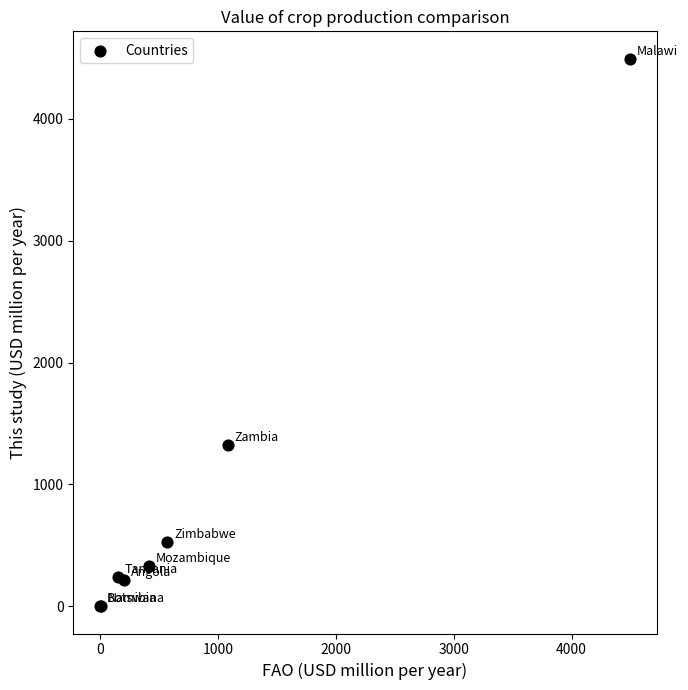

What Y value in the scatter plot is closest to 2247?

1325